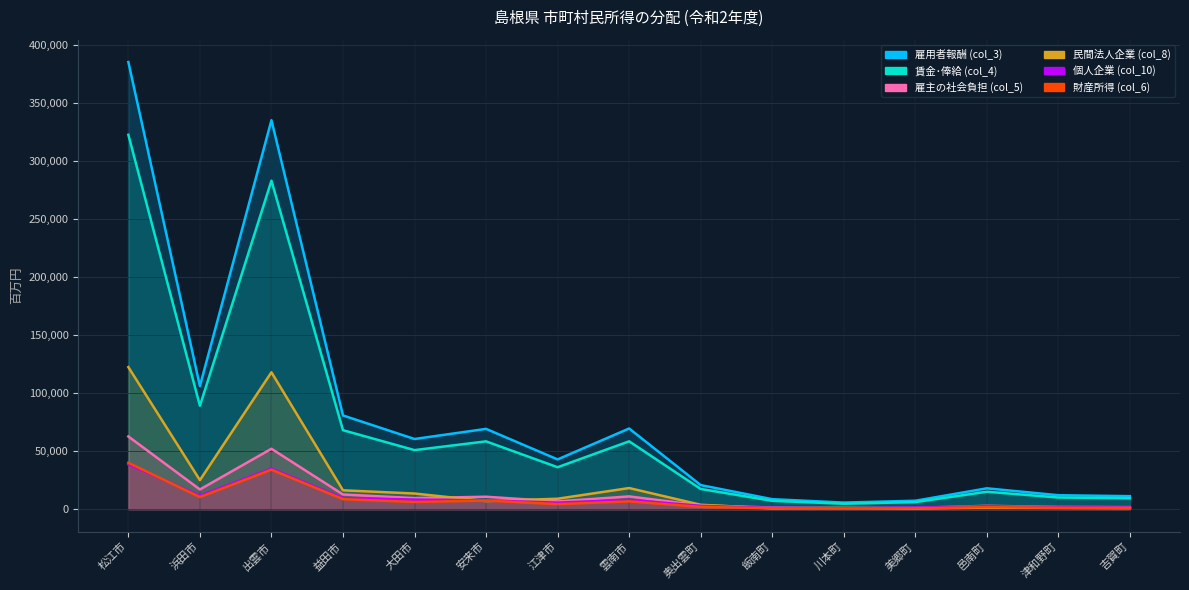

What are all the series names shown in the legend?

雇用者報酬 (col_3), 賃金･俸給 (col_4), 雇主の社会負担 (col_5), 民間法人企業 (col_8), 個人企業 (col_10), 財産所得 (col_6)